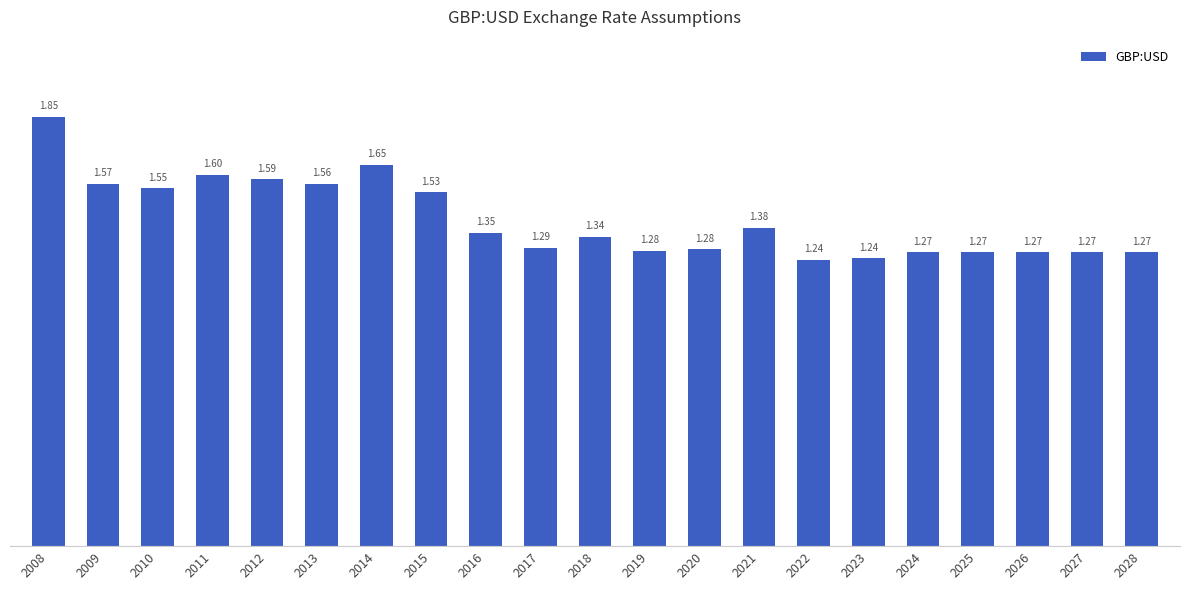

Which has a higher value, 2014 or 2024?

2014